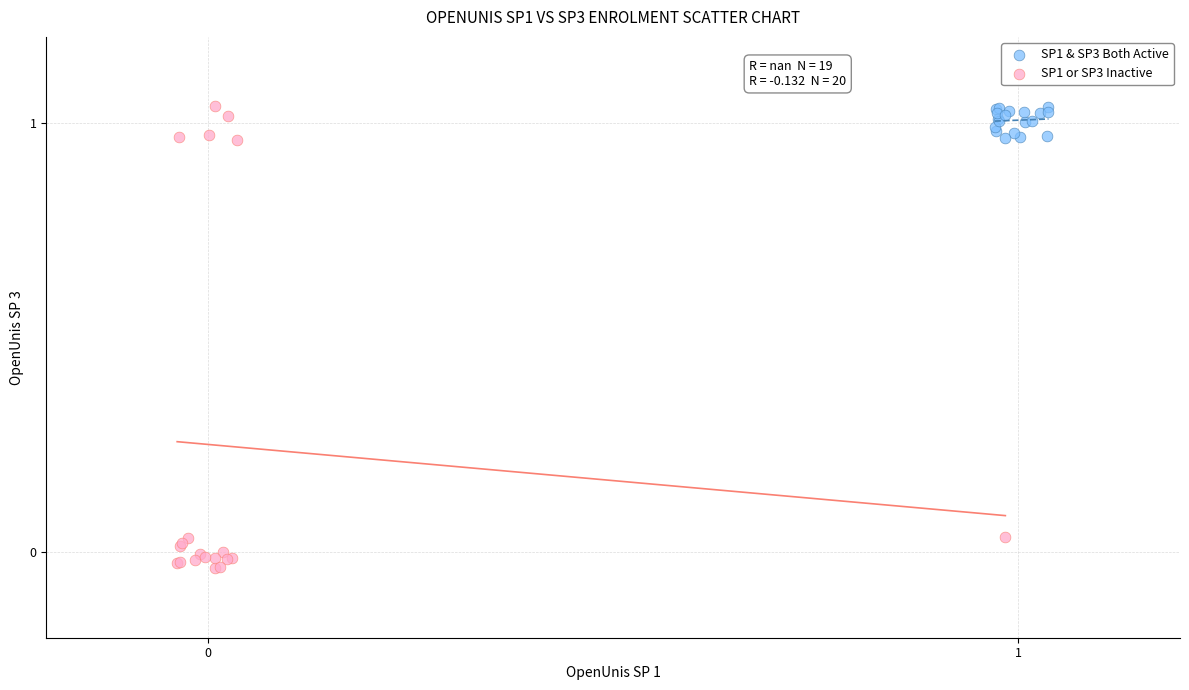

Which series contains the lowest Y value?

SP1 or SP3 Inactive